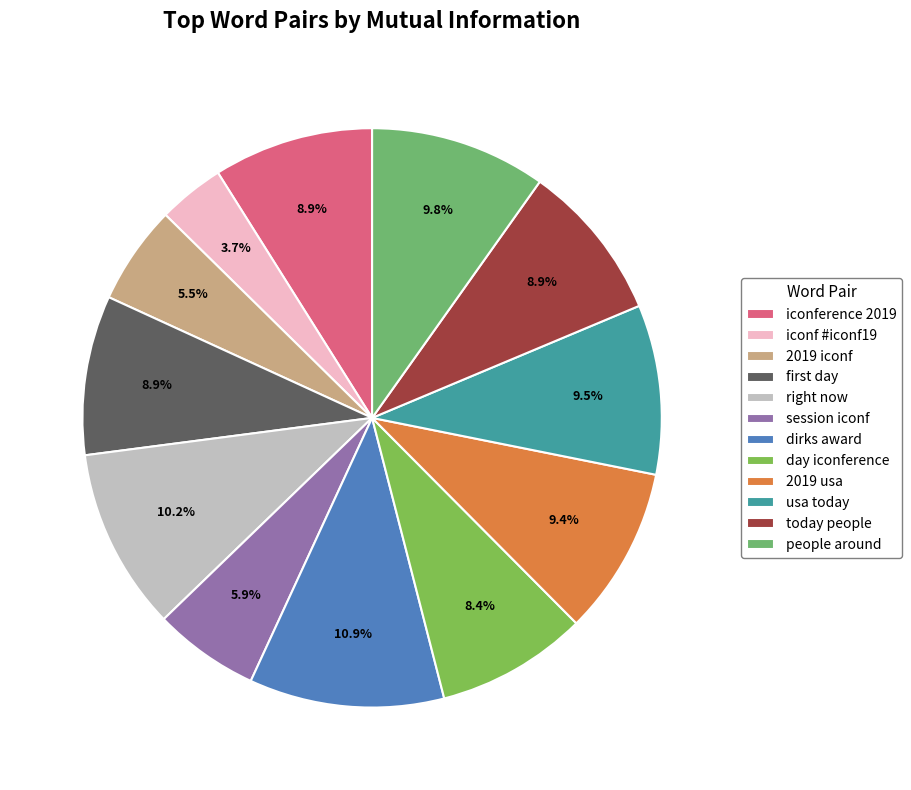

To the nearest percent, what is the difference between the largest and smallest slice percentages?

7%